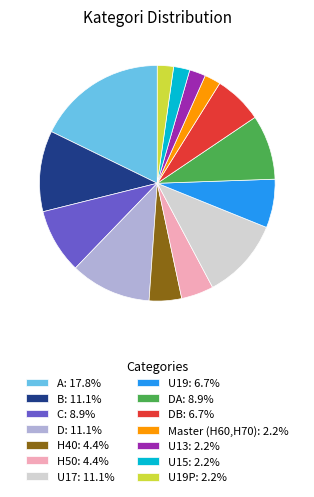

Combined, do Master (H60,H70): 2.2% and H40: 4.4% account for over 50%?

No